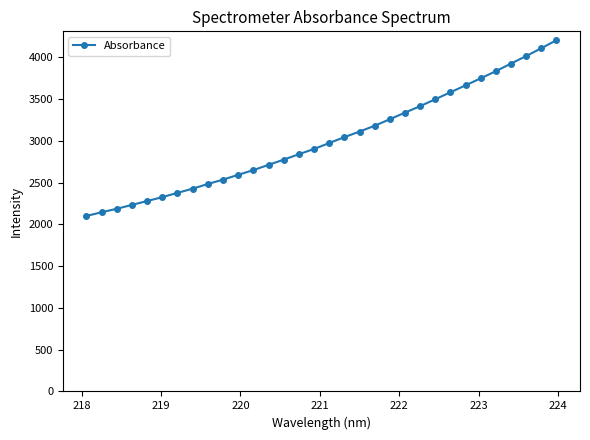

Count the number of data series in this chart.

1